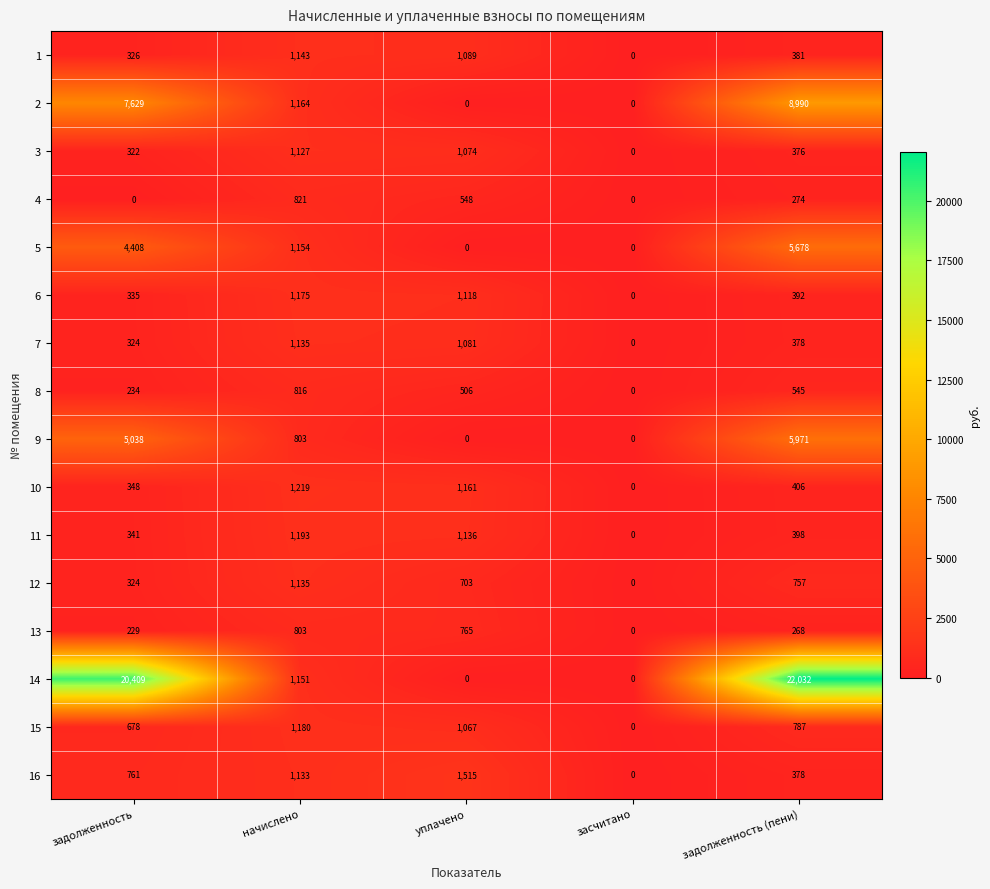

What is the sum of the 12 values at начислено and задолженность?

1459